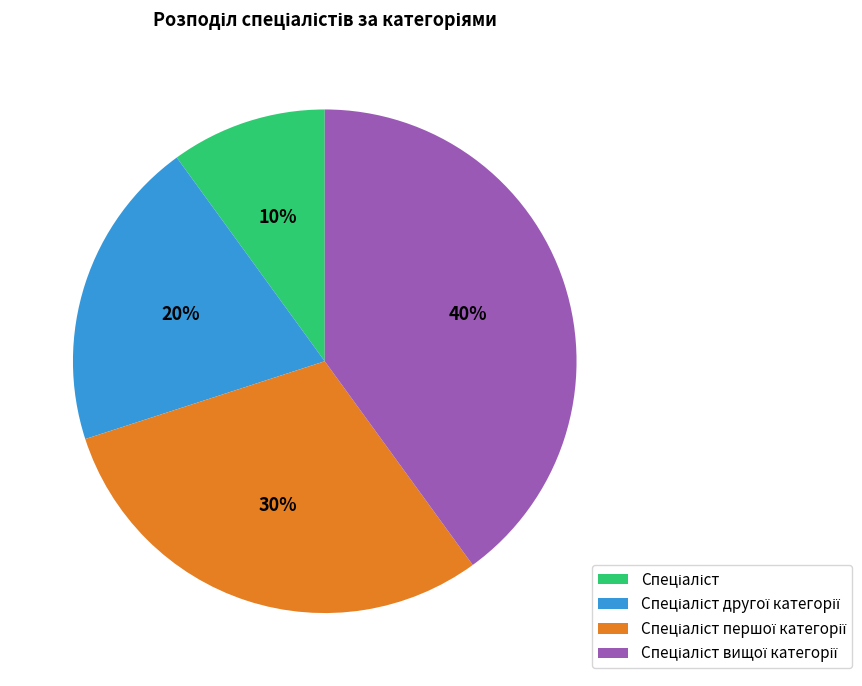

Is there any slice that represents more than half of the pie?

No